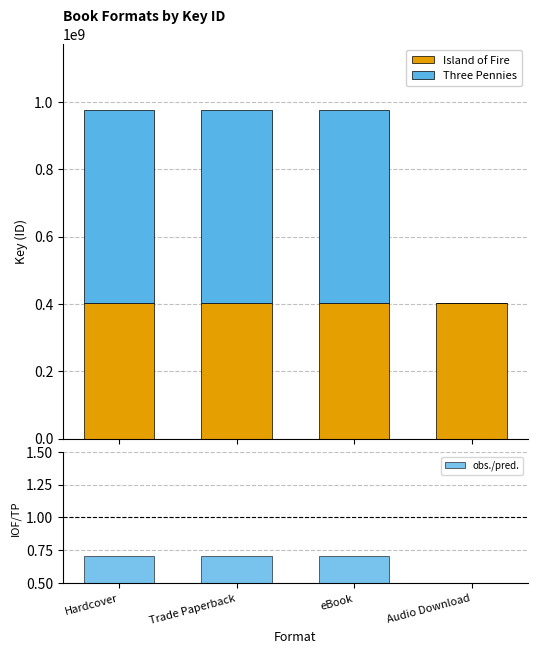

Which series has the largest total across all categories?

Three Pennies